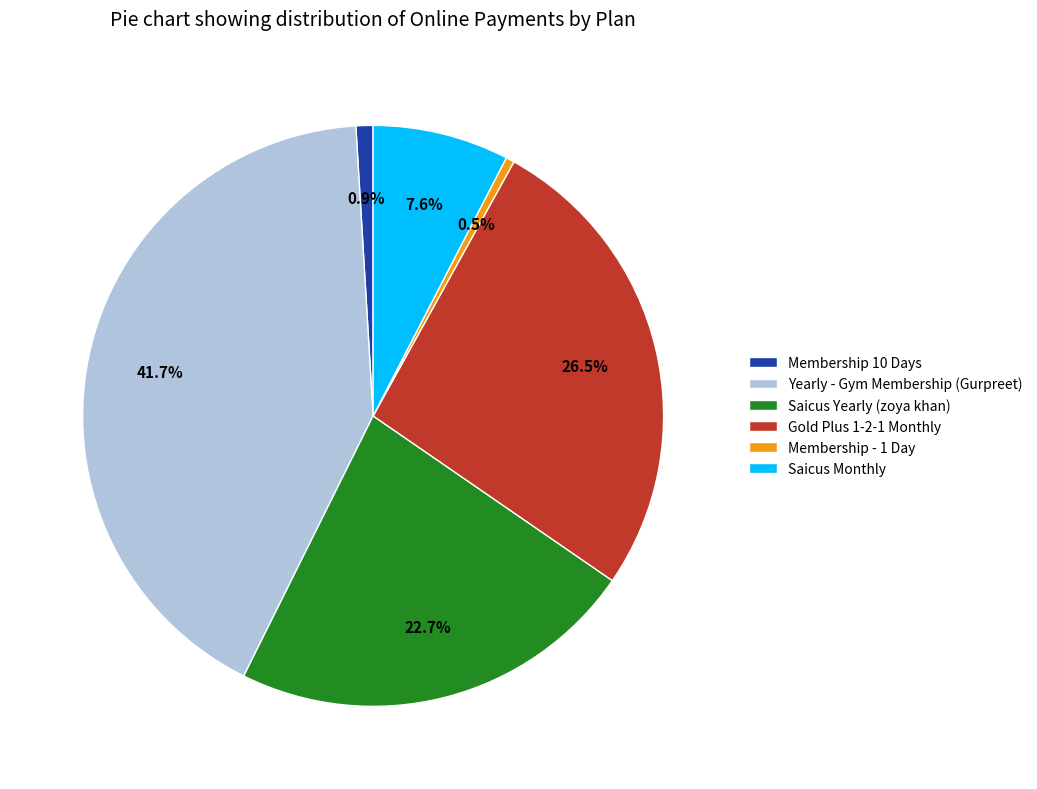

To the nearest percent, what is the difference between the Saicus Monthly and Membership 10 Days slice percentages?

7%